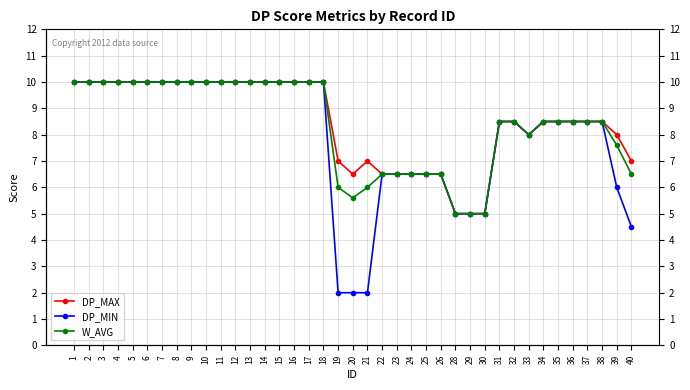

What is the sum of the DP_MAX values at 16 and 4?

20.0